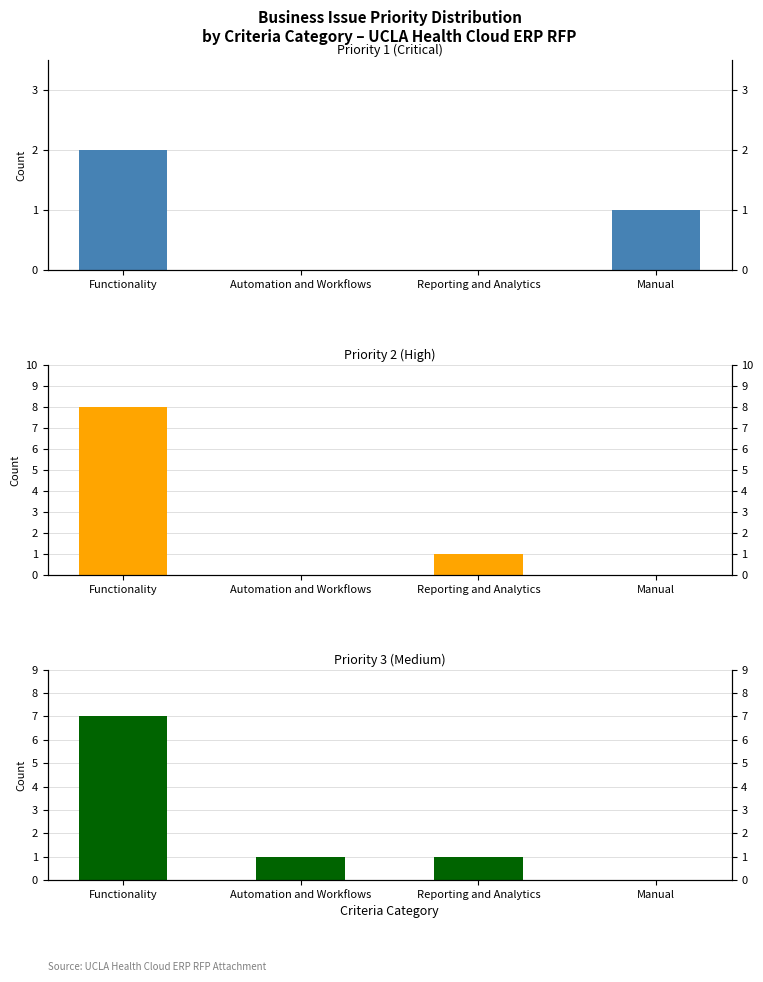

What is the sum of the Priority 1 (Critical) values at Reporting and Analytics and Manual?

1